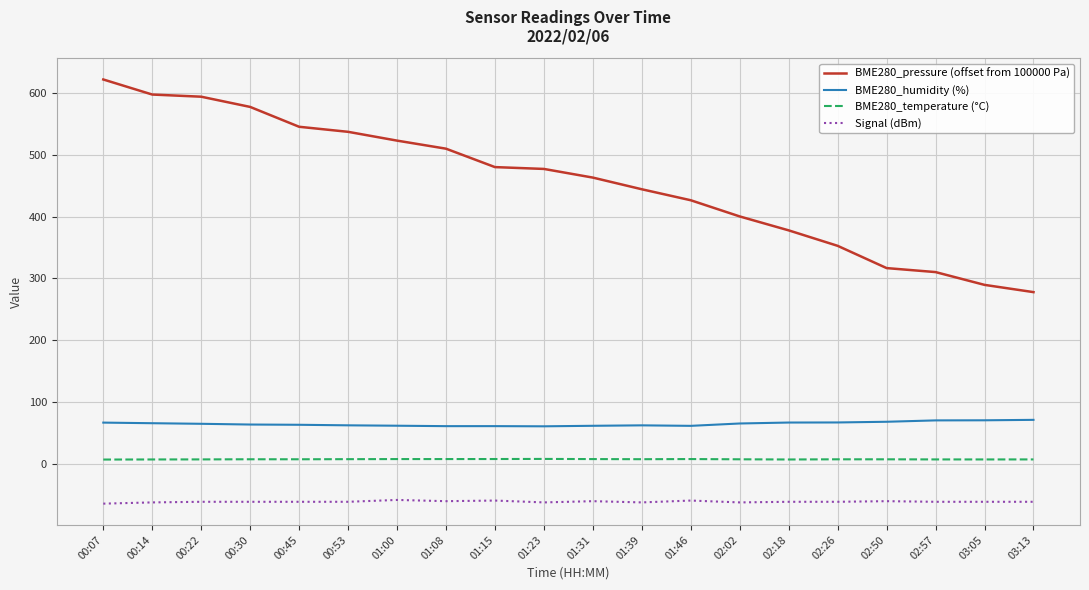

What is the maximum value shown in the chart?

622.2